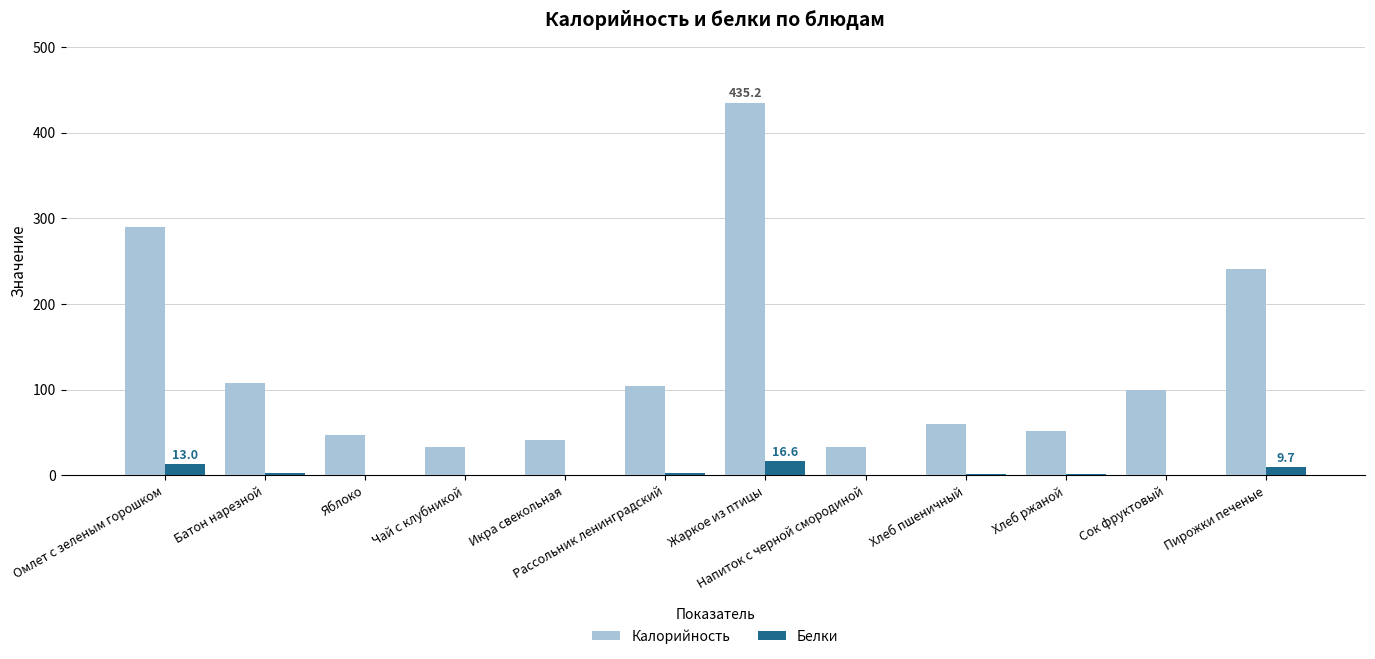

The value of Калорийность at Омлет с зеленым горошком is 75.7. True or false?

False